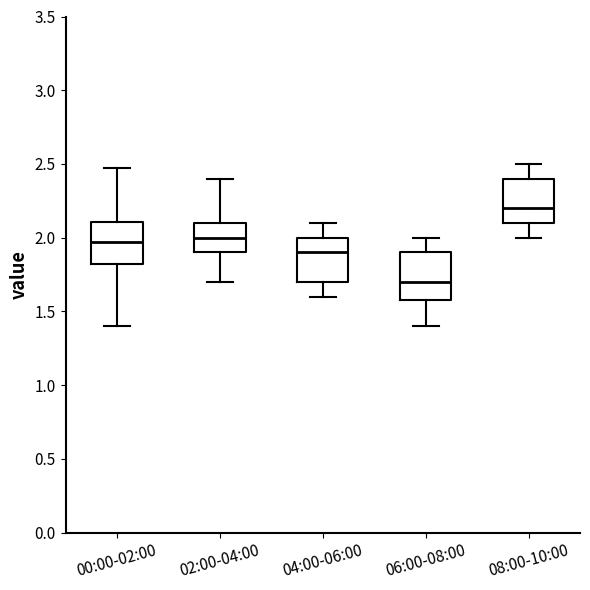

Where does the median line of the box for 02:00-04:00 sit on the y-axis? The values are not printed on the chart, so give them approximately, as read against the axis.

2.00